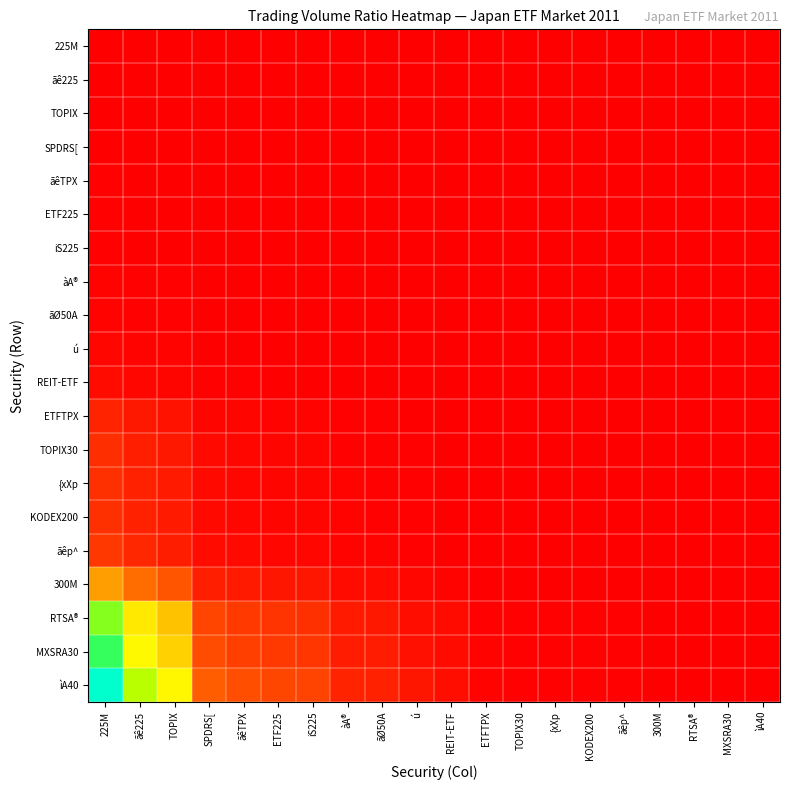

Reading left to right, extract all data points from this chart.

225M: 225M=1.0	ãê225=0.7	TOPIX=0.5	SPDRS[=0.2	ãêTPX=0.2	ETF225=0.1	iS225=0.1	àA®=0.1	ãØ50A=0.1	ú=0.0	REIT-ETF=0.0	ETFTPX=0.0	TOPIX30=0.0	{xXp=0.0	KODEX200=0.0	ãêp^=0.0	300M=0.0	RTSA®=0.0	MXSRA30=0.0	ìA40=0.0
ãê225: 225M=1.5	ãê225=1.0	TOPIX=0.8	SPDRS[=0.3	ãêTPX=0.2	ETF225=0.2	iS225=0.2	àA®=0.1	ãØ50A=0.1	ú=0.1	REIT-ETF=0.0	ETFTPX=0.0	TOPIX30=0.0	{xXp=0.0	KODEX200=0.0	ãêp^=0.0	300M=0.0	RTSA®=0.0	MXSRA30=0.0	ìA40=0.0
TOPIX: 225M=1.8	ãê225=1.2	TOPIX=1.0	SPDRS[=0.4	ãêTPX=0.3	ETF225=0.3	iS225=0.3	àA®=0.1	ãØ50A=0.1	ú=0.1	REIT-ETF=0.1	ETFTPX=0.0	TOPIX30=0.0	{xXp=0.0	KODEX200=0.0	ãêp^=0.0	300M=0.0	RTSA®=0.0	MXSRA30=0.0	ìA40=0.0
SPDRS[: 225M=5.0	ãê225=3.4	TOPIX=2.8	SPDRS[=1.0	ãêTPX=0.8	ETF225=0.8	iS225=0.7	àA®=0.4	ãØ50A=0.4	ú=0.2	REIT-ETF=0.2	ETFTPX=0.0	TOPIX30=0.0	{xXp=0.0	KODEX200=0.0	ãêp^=0.0	300M=0.0	RTSA®=0.0	MXSRA30=0.0	ìA40=0.0
ãêTPX: 225M=6.0	ãê225=4.1	TOPIX=3.3	SPDRS[=1.2	ãêTPX=1.0	ETF225=0.9	iS225=0.8	àA®=0.5	ãØ50A=0.4	ú=0.3	REIT-ETF=0.2	ETFTPX=0.1	TOPIX30=0.0	{xXp=0.0	KODEX200=0.0	ãêp^=0.0	300M=0.0	RTSA®=0.0	MXSRA30=0.0	ìA40=0.0
ETF225: 225M=6.7	ãê225=4.6	TOPIX=3.7	SPDRS[=1.3	ãêTPX=1.1	ETF225=1.0	iS225=0.9	àA®=0.5	ãØ50A=0.5	ú=0.3	REIT-ETF=0.2	ETFTPX=0.1	TOPIX30=0.1	{xXp=0.0	KODEX200=0.0	ãêp^=0.0	300M=0.0	RTSA®=0.0	MXSRA30=0.0	ìA40=0.0
iS225: 225M=7.1	ãê225=4.8	TOPIX=3.9	SPDRS[=1.4	ãêTPX=1.2	ETF225=1.1	iS225=1.0	àA®=0.5	ãØ50A=0.5	ú=0.3	REIT-ETF=0.2	ETFTPX=0.1	TOPIX30=0.1	{xXp=0.1	KODEX200=0.1	ãêp^=0.0	300M=0.0	RTSA®=0.0	MXSRA30=0.0	ìA40=0.0
àA®: 225M=13.2	ãê225=9.0	TOPIX=7.2	SPDRS[=2.6	ãêTPX=2.2	ETF225=2.0	iS225=1.9	àA®=1.0	ãØ50A=1.0	ú=0.6	REIT-ETF=0.4	ETFTPX=0.1	TOPIX30=0.1	{xXp=0.1	KODEX200=0.1	ãêp^=0.1	300M=0.0	RTSA®=0.0	MXSRA30=0.0	ìA40=0.0
ãØ50A: 225M=13.7	ãê225=9.4	TOPIX=7.5	SPDRS[=2.7	ãêTPX=2.3	ETF225=2.0	iS225=1.9	àA®=1.0	ãØ50A=1.0	ú=0.6	REIT-ETF=0.4	ETFTPX=0.1	TOPIX30=0.1	{xXp=0.1	KODEX200=0.1	ãêp^=0.1	300M=0.0	RTSA®=0.0	MXSRA30=0.0	ìA40=0.0
ú: 225M=21.3	ãê225=14.6	TOPIX=11.7	SPDRS[=4.2	ãêTPX=3.6	ETF225=3.2	iS225=3.0	àA®=1.6	ãØ50A=1.6	ú=1.0	REIT-ETF=0.7	ETFTPX=0.2	TOPIX30=0.2	{xXp=0.2	KODEX200=0.2	ãêp^=0.1	300M=0.0	RTSA®=0.0	MXSRA30=0.0	ìA40=0.0
REIT-ETF: 225M=31.0	ãê225=21.2	TOPIX=17.0	SPDRS[=6.2	ãêTPX=5.2	ETF225=4.6	iS225=4.4	àA®=2.3	ãØ50A=2.3	ú=1.5	REIT-ETF=1.0	ETFTPX=0.3	TOPIX30=0.2	{xXp=0.2	KODEX200=0.2	ãêp^=0.2	300M=0.1	RTSA®=0.0	MXSRA30=0.0	ìA40=0.0
ETFTPX: 225M=100.6	ãê225=68.8	TOPIX=55.1	SPDRS[=20.0	ãêTPX=16.8	ETF225=15.0	iS225=14.2	àA®=7.6	ãØ50A=7.3	ú=4.7	REIT-ETF=3.2	ETFTPX=1.0	TOPIX30=0.8	{xXp=0.7	KODEX200=0.7	ãêp^=0.6	300M=0.2	RTSA®=0.1	MXSRA30=0.1	ìA40=0.1
TOPIX30: 225M=129.1	ãê225=88.3	TOPIX=70.7	SPDRS[=25.7	ãêTPX=21.6	ETF225=19.3	iS225=18.2	àA®=9.8	ãØ50A=9.4	ú=6.1	REIT-ETF=4.2	ETFTPX=1.3	TOPIX30=1.0	{xXp=1.0	KODEX200=0.9	ãêp^=0.8	300M=0.3	RTSA®=0.1	MXSRA30=0.1	ìA40=0.1
{xXp: 225M=135.5	ãê225=92.7	TOPIX=74.2	SPDRS[=27.0	ãêTPX=22.6	ETF225=20.3	iS225=19.1	àA®=10.3	ãØ50A=9.9	ú=6.4	REIT-ETF=4.4	ETFTPX=1.3	TOPIX30=1.0	{xXp=1.0	KODEX200=1.0	ãêp^=0.9	300M=0.3	RTSA®=0.1	MXSRA30=0.1	ìA40=0.1
KODEX200: 225M=136.6	ãê225=93.4	TOPIX=74.8	SPDRS[=27.2	ãêTPX=22.8	ETF225=20.4	iS225=19.3	àA®=10.3	ãØ50A=10.0	ú=6.4	REIT-ETF=4.4	ETFTPX=1.4	TOPIX30=1.1	{xXp=1.0	KODEX200=1.0	ãêp^=0.9	300M=0.3	RTSA®=0.1	MXSRA30=0.1	ìA40=0.1
ãêp^: 225M=157.4	ãê225=107.7	TOPIX=86.2	SPDRS[=31.3	ãêTPX=26.3	ETF225=23.5	iS225=22.2	àA®=11.9	ãØ50A=11.5	ú=7.4	REIT-ETF=5.1	ETFTPX=1.6	TOPIX30=1.2	{xXp=1.2	KODEX200=1.2	ãêp^=1.0	300M=0.4	RTSA®=0.2	MXSRA30=0.1	ìA40=0.1
300M: 225M=436.6	ãê225=298.6	TOPIX=239.1	SPDRS[=86.9	ãêTPX=72.9	ETF225=65.3	iS225=61.6	àA®=33.0	ãØ50A=31.9	ú=20.5	REIT-ETF=14.1	ETFTPX=4.3	TOPIX30=3.4	{xXp=3.2	KODEX200=3.2	ãêp^=2.8	300M=1.0	RTSA®=0.4	MXSRA30=0.4	ìA40=0.3
RTSA®: 225M=973.8	ãê225=666.0	TOPIX=533.4	SPDRS[=193.7	ãêTPX=162.5	ETF225=145.7	iS225=137.4	àA®=73.7	ãØ50A=71.1	ú=45.7	REIT-ETF=31.4	ETFTPX=9.7	TOPIX30=7.5	{xXp=7.2	KODEX200=7.1	ãêp^=6.2	300M=2.2	RTSA®=1.0	MXSRA30=0.9	ìA40=0.7
MXSRA30: 225M=1061.0	ãê225=725.6	TOPIX=581.1	SPDRS[=211.1	ãêTPX=177.1	ETF225=158.7	iS225=149.7	àA®=80.3	ãØ50A=77.5	ú=49.8	REIT-ETF=34.3	ETFTPX=10.5	TOPIX30=8.2	{xXp=7.8	KODEX200=7.8	ãêp^=6.7	300M=2.4	RTSA®=1.1	MXSRA30=1.0	ìA40=0.8
ìA40: 225M=1307.8	ãê225=894.5	TOPIX=716.3	SPDRS[=260.2	ãêTPX=218.3	ETF225=195.6	iS225=184.6	àA®=99.0	ãØ50A=95.5	ú=61.4	REIT-ETF=42.2	ETFTPX=13.0	TOPIX30=10.1	{xXp=9.7	KODEX200=9.6	ãêp^=8.3	300M=3.0	RTSA®=1.3	MXSRA30=1.2	ìA40=1.0